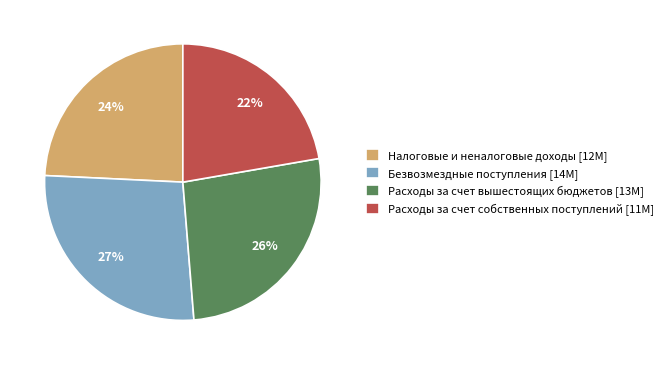

Is the sum of Налоговые и неналоговые доходы [12M] and Расходы за счет вышестоящих бюджетов [13M] greater than half?

Yes